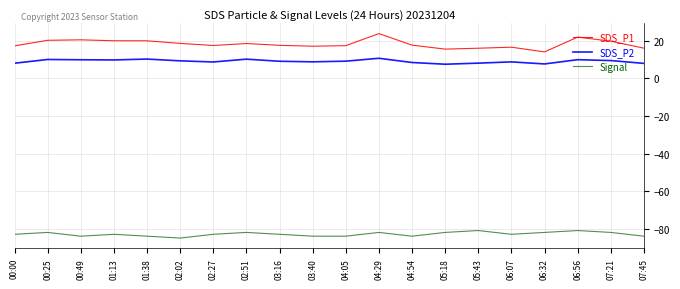

True or false: SDS_P2 has a value of 14.1 at 04:54.

False